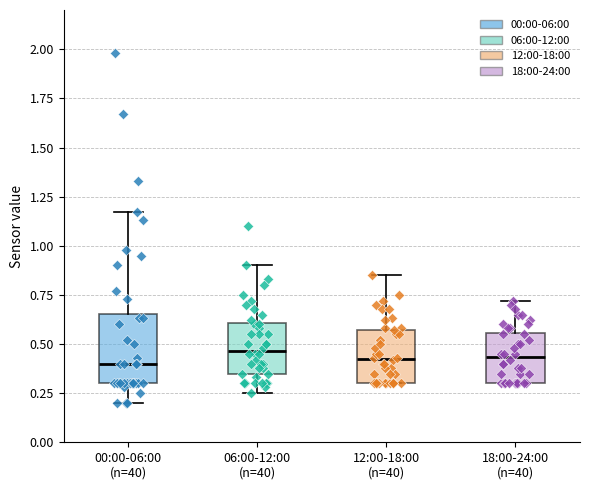

Reading left to right, transcribe this box plot: for each box, give where its median line is, the range the box spans, and where its two whiskers end, as read against the y-axis. The values are not printed on the chart, so give them approximately, as read against the axis.

00:00-06:00 (n=40): median 0.40, box 0.30 to 0.65, whiskers 0.20 to 1.15
06:00-12:00 (n=40): median 0.45, box 0.35 to 0.60, whiskers 0.25 to 0.90
12:00-18:00 (n=40): median 0.45, box 0.30 to 0.55, whiskers 0.30 to 0.85
18:00-24:00 (n=40): median 0.45, box 0.30 to 0.55, whiskers 0.30 to 0.70